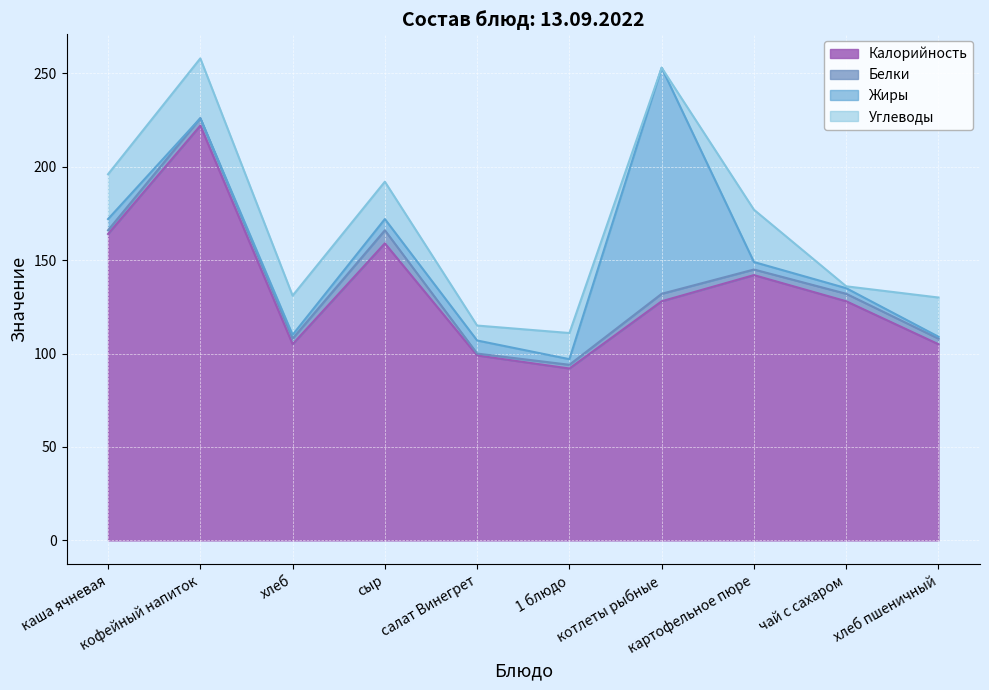

True or false: Калорийность has more than 1 interior local peaks.

True